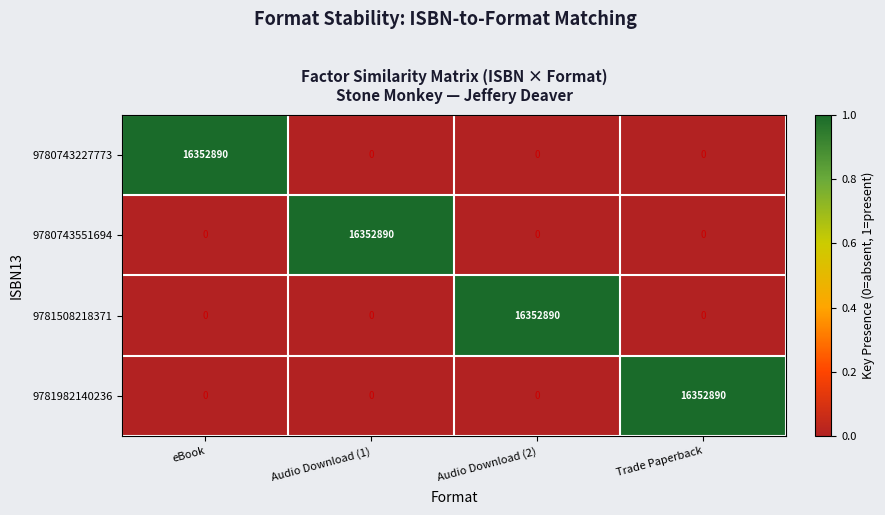

Is it true that 9780743551694 equals 8176368 at eBook?

False